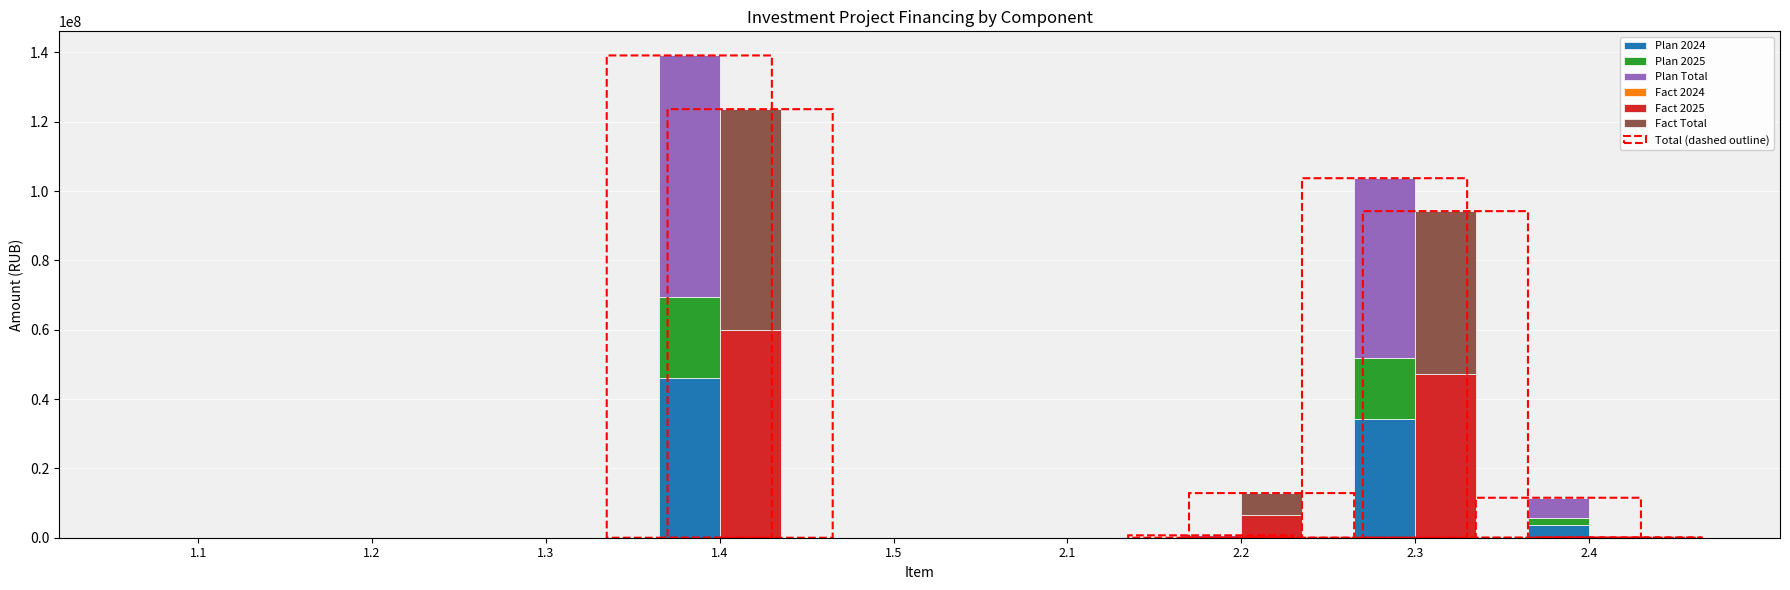

Reading left to right, transcribe all the data shown in this chart.

Plan 2024: 1.1=0	1.2=0	1.3=0	1.4=46000000	1.5=0	2.1=0	2.2=228880	2.3=34291828	2.4=3812625
Plan 2025: 1.1=0	1.2=0	1.3=0	1.4=23554664	1.5=0	2.1=0	2.2=117200	2.3=17559402	2.4=1952285
Plan Total: 1.1=0	1.2=0	1.3=0	1.4=69554664	1.5=0	2.1=0	2.2=346080	2.3=51851230	2.4=5764910
Fact 2024: 1.1=0	1.2=0	1.3=0	1.4=0	1.5=0	2.1=0	2.2=0	2.3=0	2.4=0
Fact 2025: 1.1=0	1.2=0	1.3=0	1.4=60032337	1.5=0	2.1=0	2.2=6436981	2.3=47100000	2.4=30525
Fact Total: 1.1=0	1.2=0	1.3=0	1.4=63578540	1.5=0	2.1=0	2.2=6436981	2.3=47100000	2.4=30525